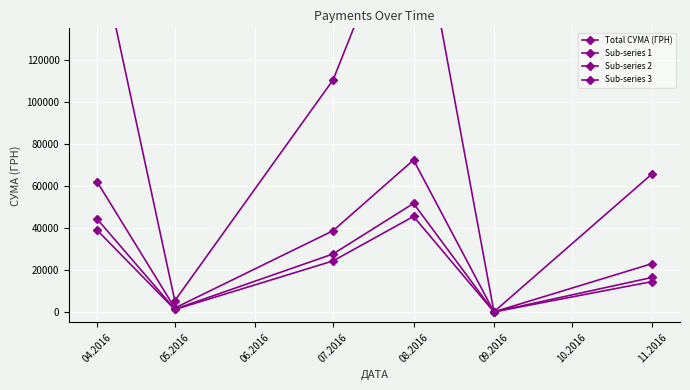

True or false: Sub-series 3 has more than 2 interior local peaks.

False